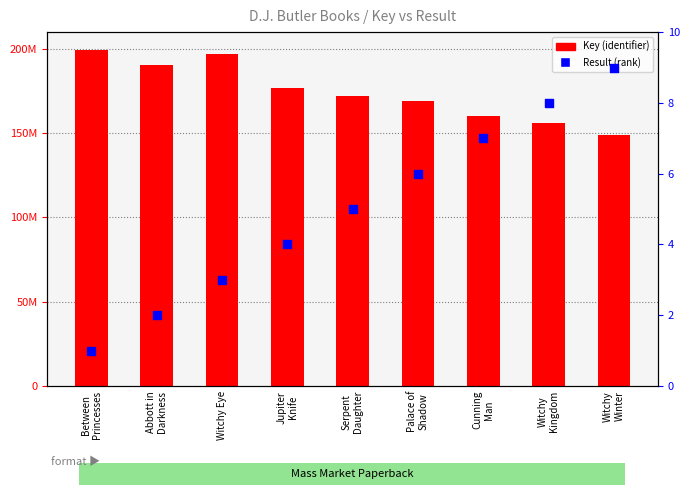

What are all the series names shown in the legend?

Key (identifier), Result (rank)